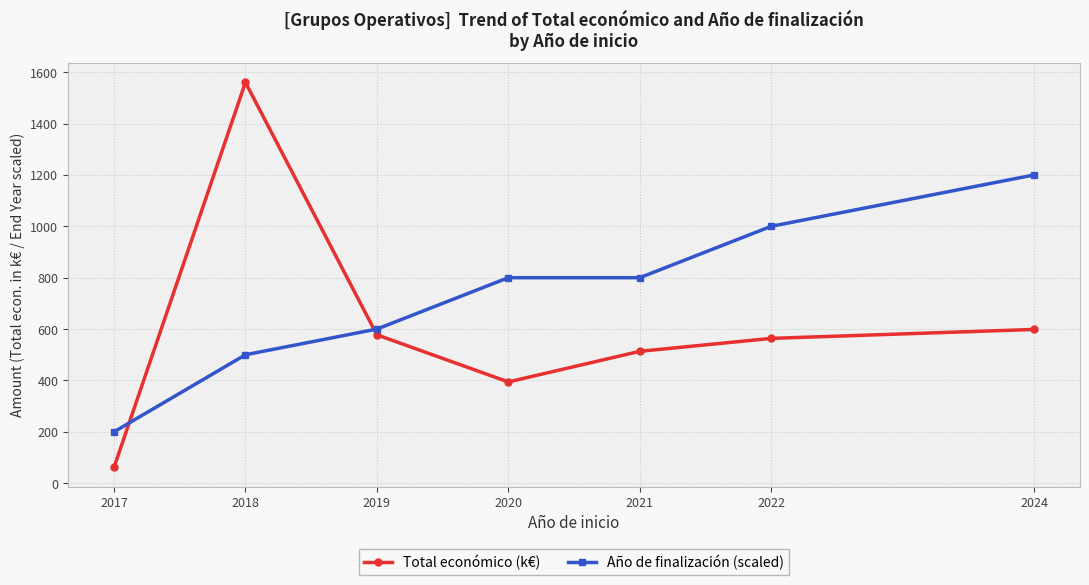

The Total económico (k€) series shows 1560.4 at 2018. True or false?

True